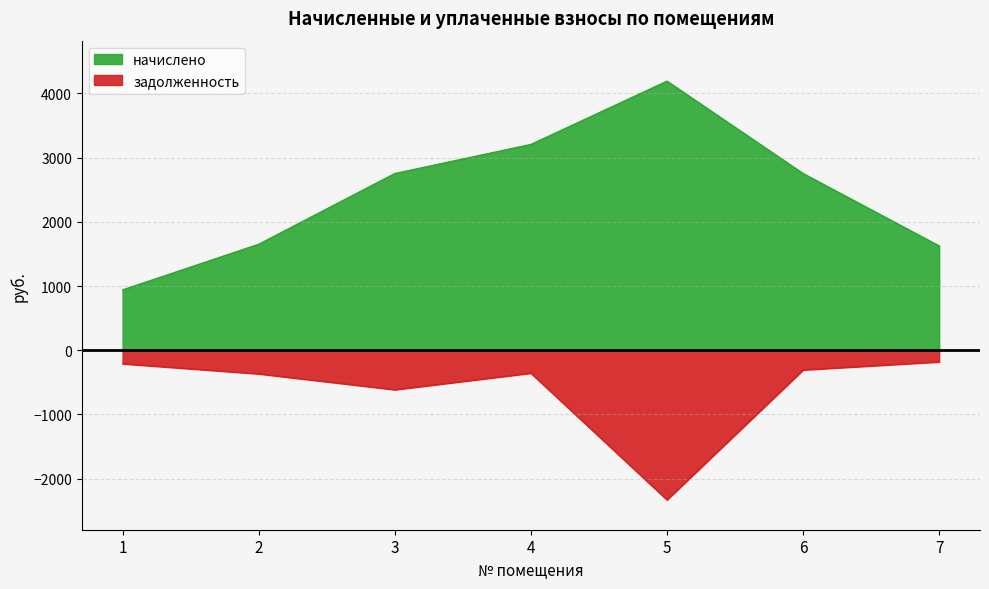

In начислено, how many points are higher than both neighbors (excluding endpoints)?

1